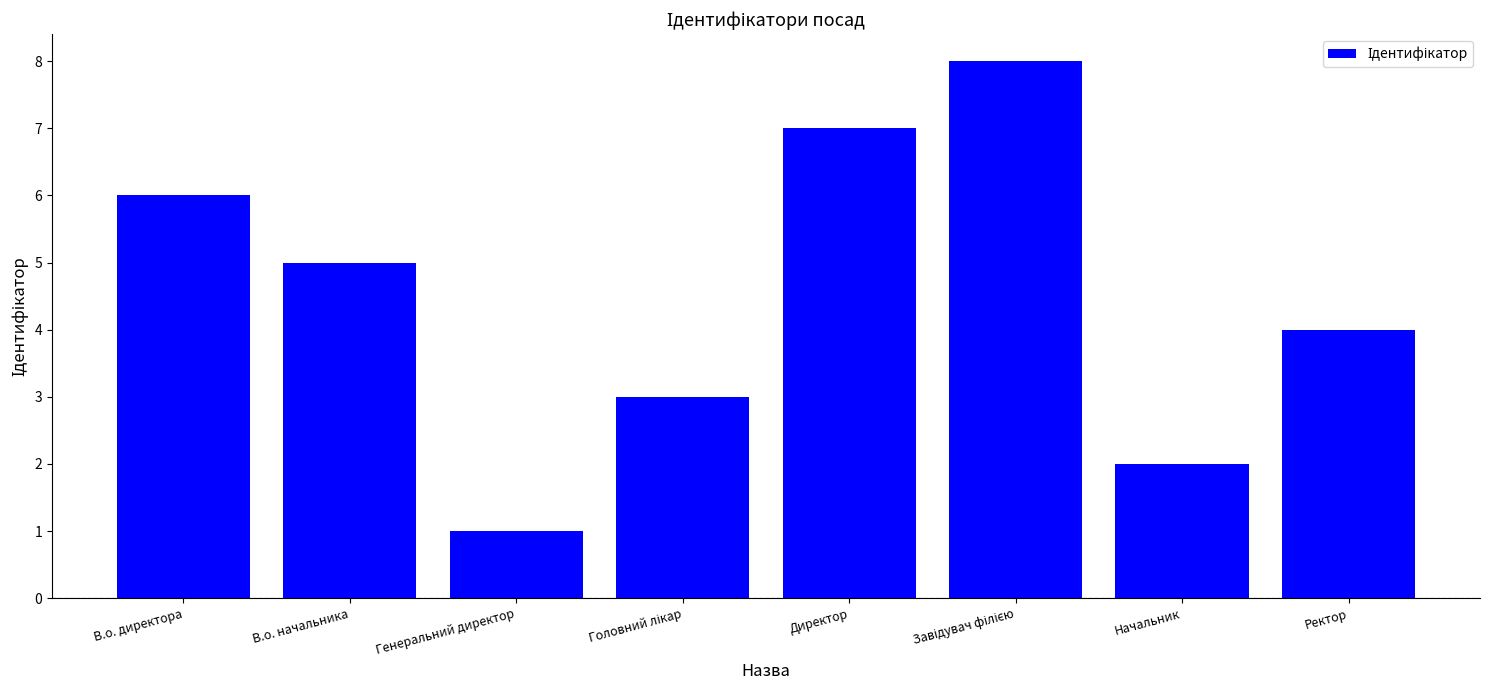

What is the label of the 4th bar from the right?

Директор